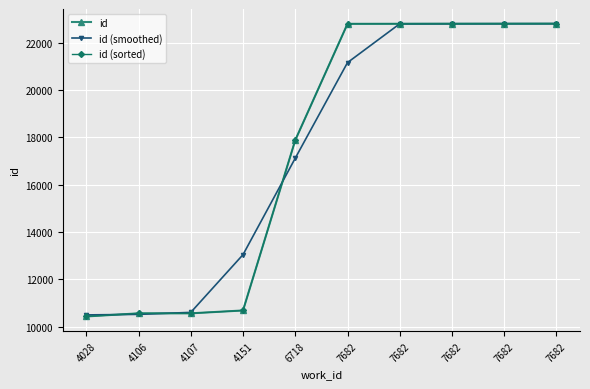

True or false: id (smoothed) has a value of 10520.7 at 4106.

True